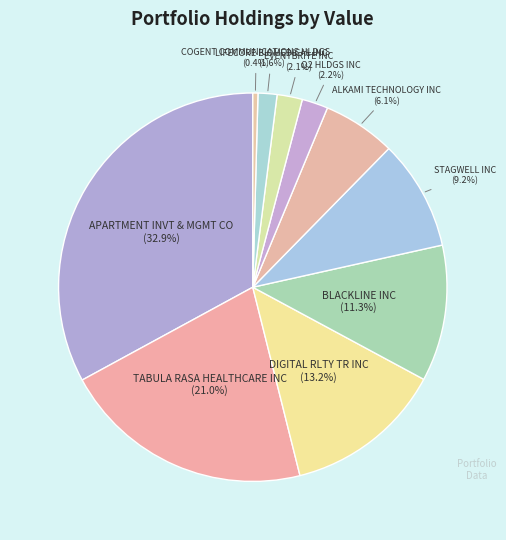

Count the number of slices in the pie.

10